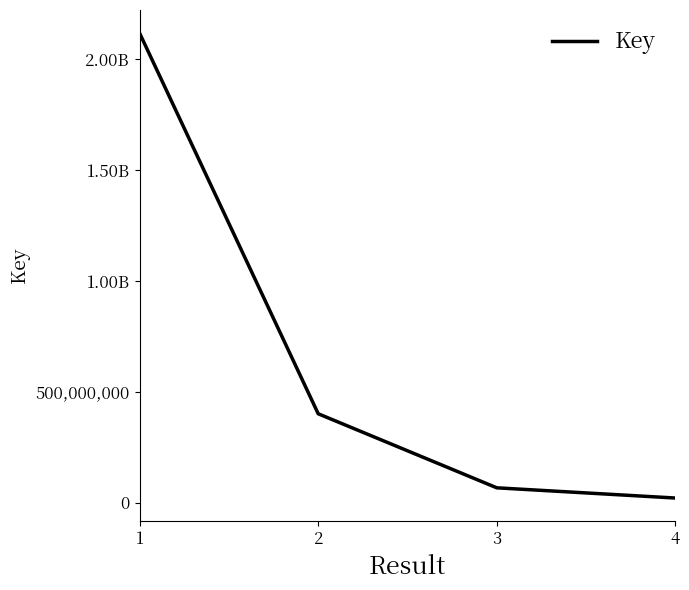

Reading left to right, list all the values displayed in this chart.

2117136637	400626229	66593775	20539172